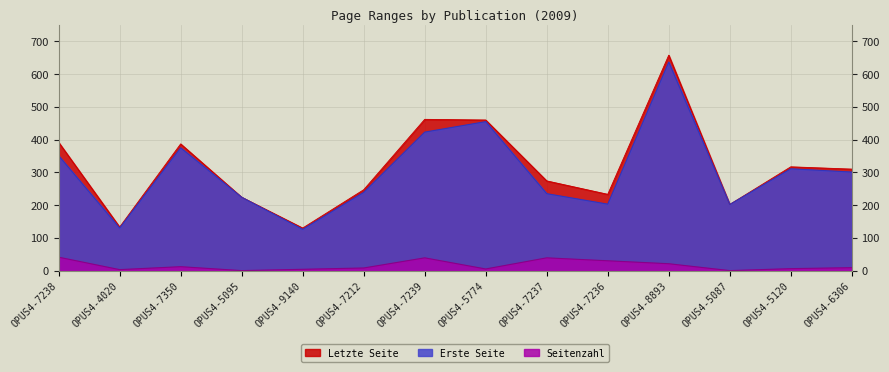

What value does the Erste Seite series have at OPUS4-7212, to the nearest 10?

240